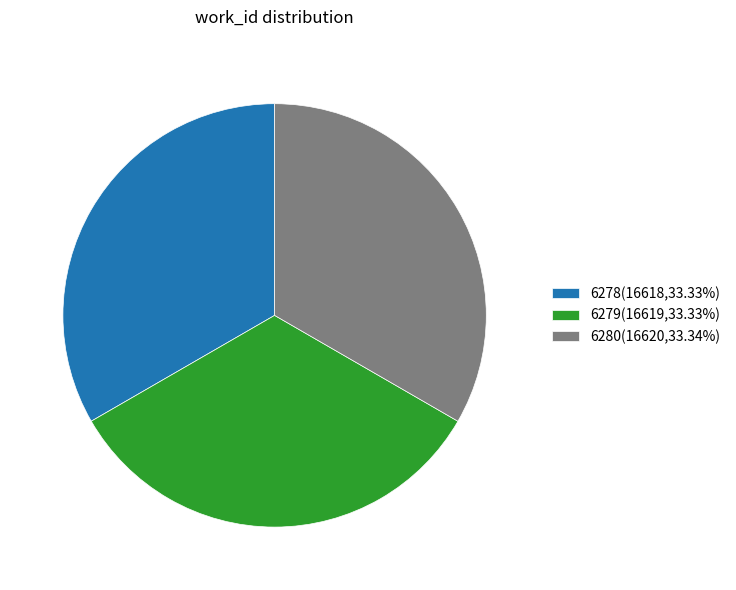

True or false: 6280 accounts for 44% of the total.

False